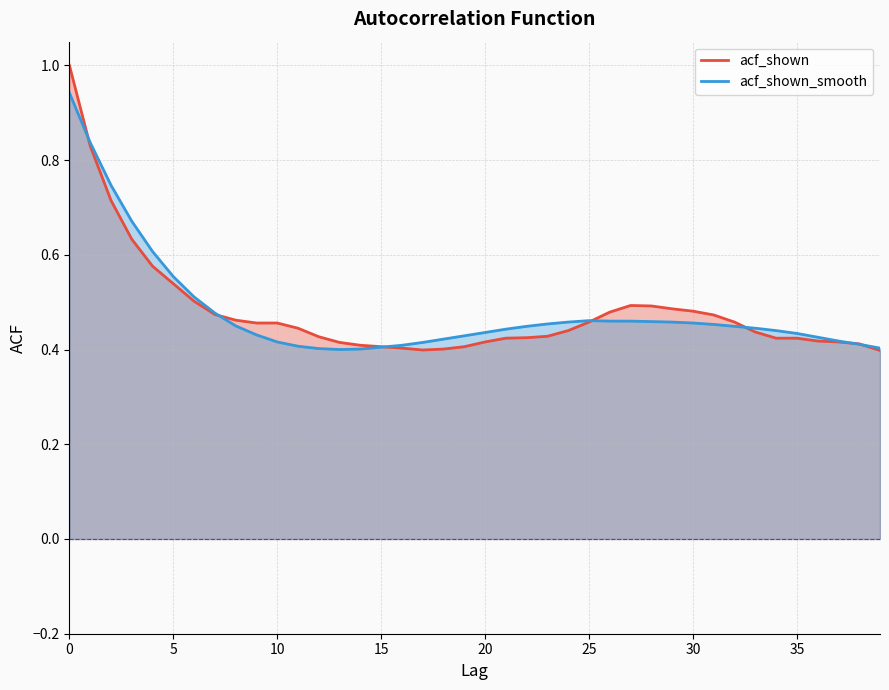

Where is acf_shown_smooth nearest to the value 0?

13